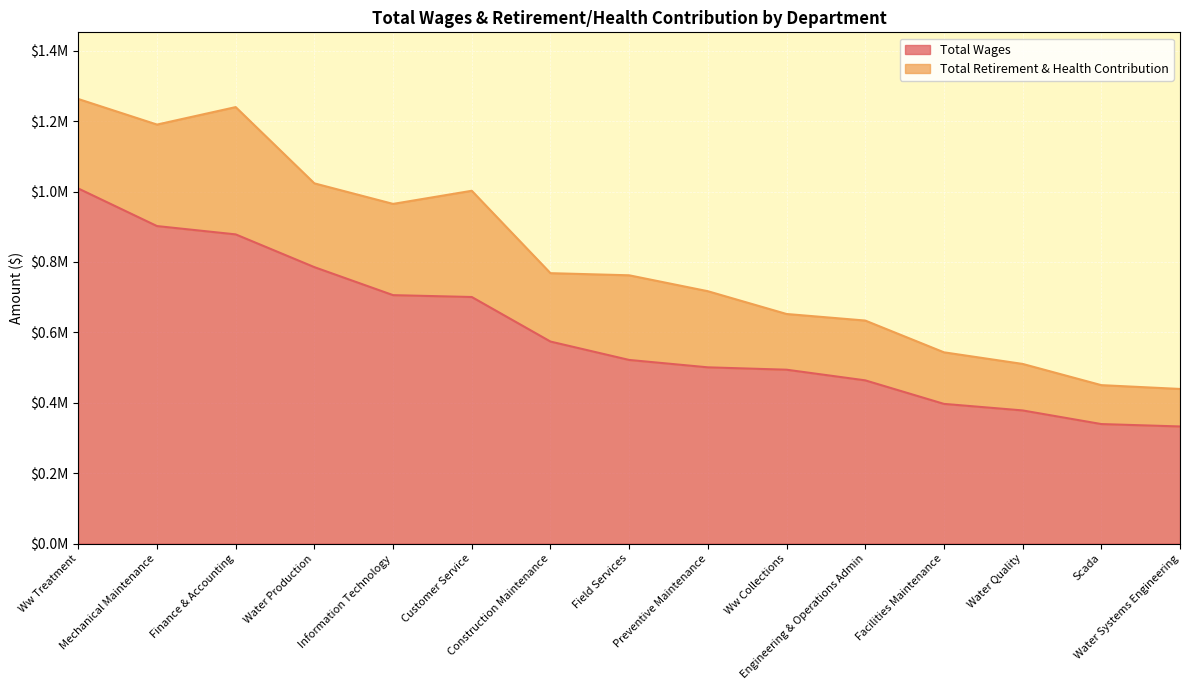

At which category does the chart reach its peak across all series?

Ww Treatment